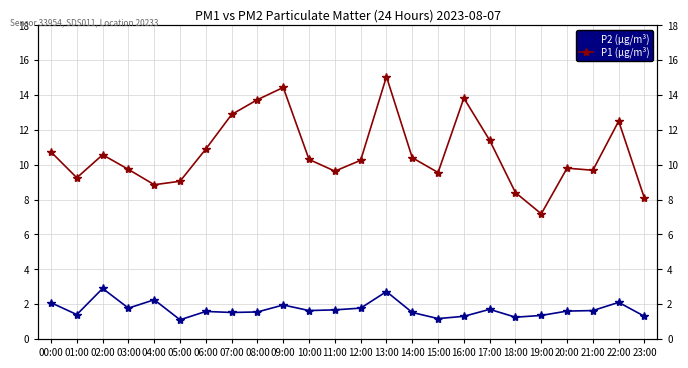

What are all the series names shown in the legend?

P1 (µg/m³), P2 (µg/m³)